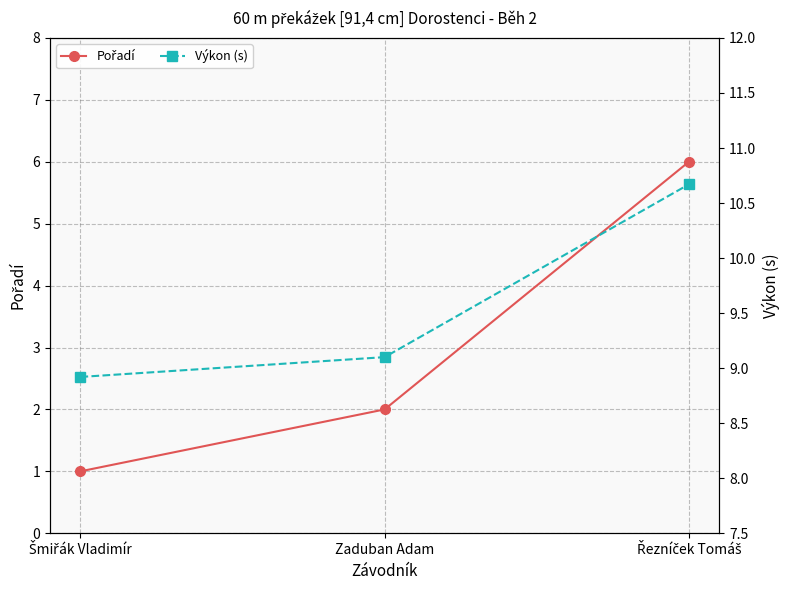

Which series has the largest range (max minus min)?

Pořadí